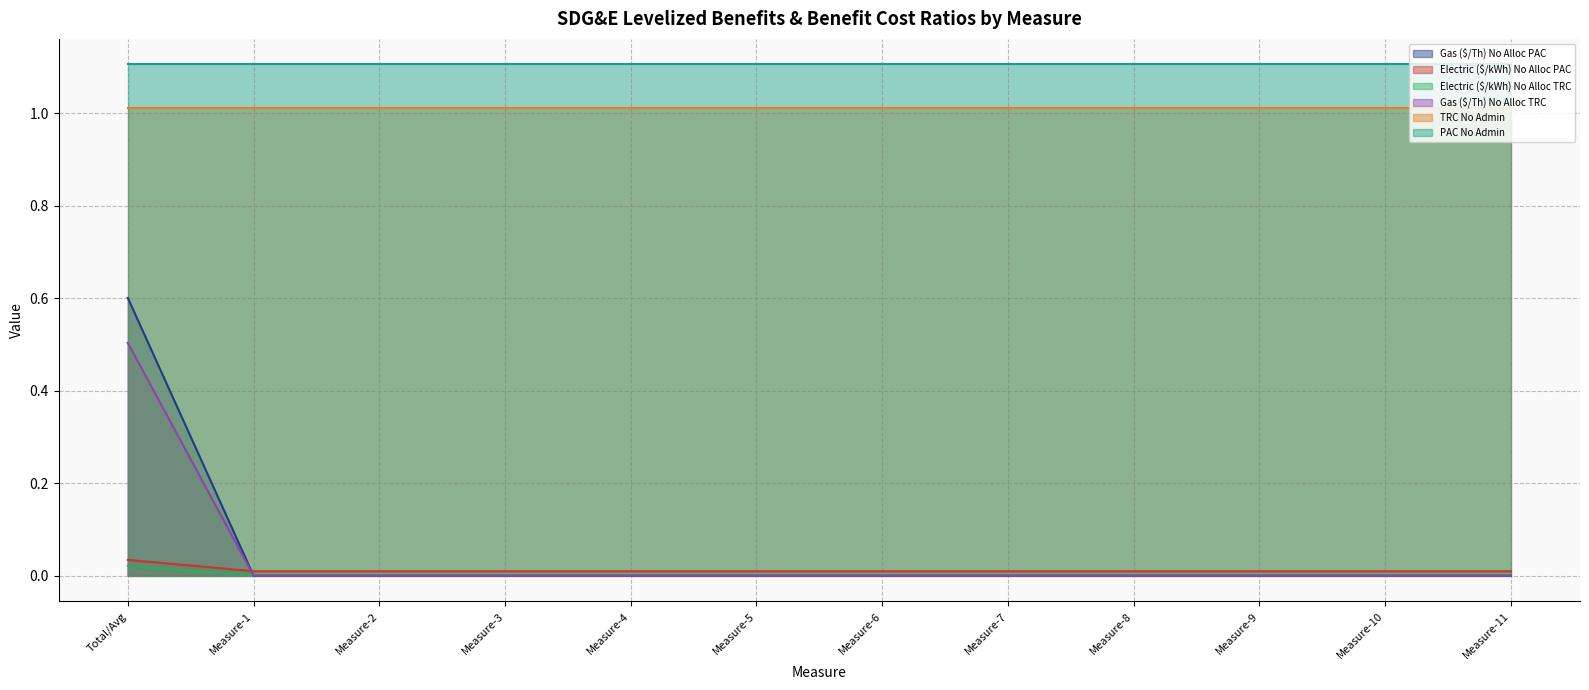

Which series has the widest spread of values?

Gas ($/Th) No Alloc PAC